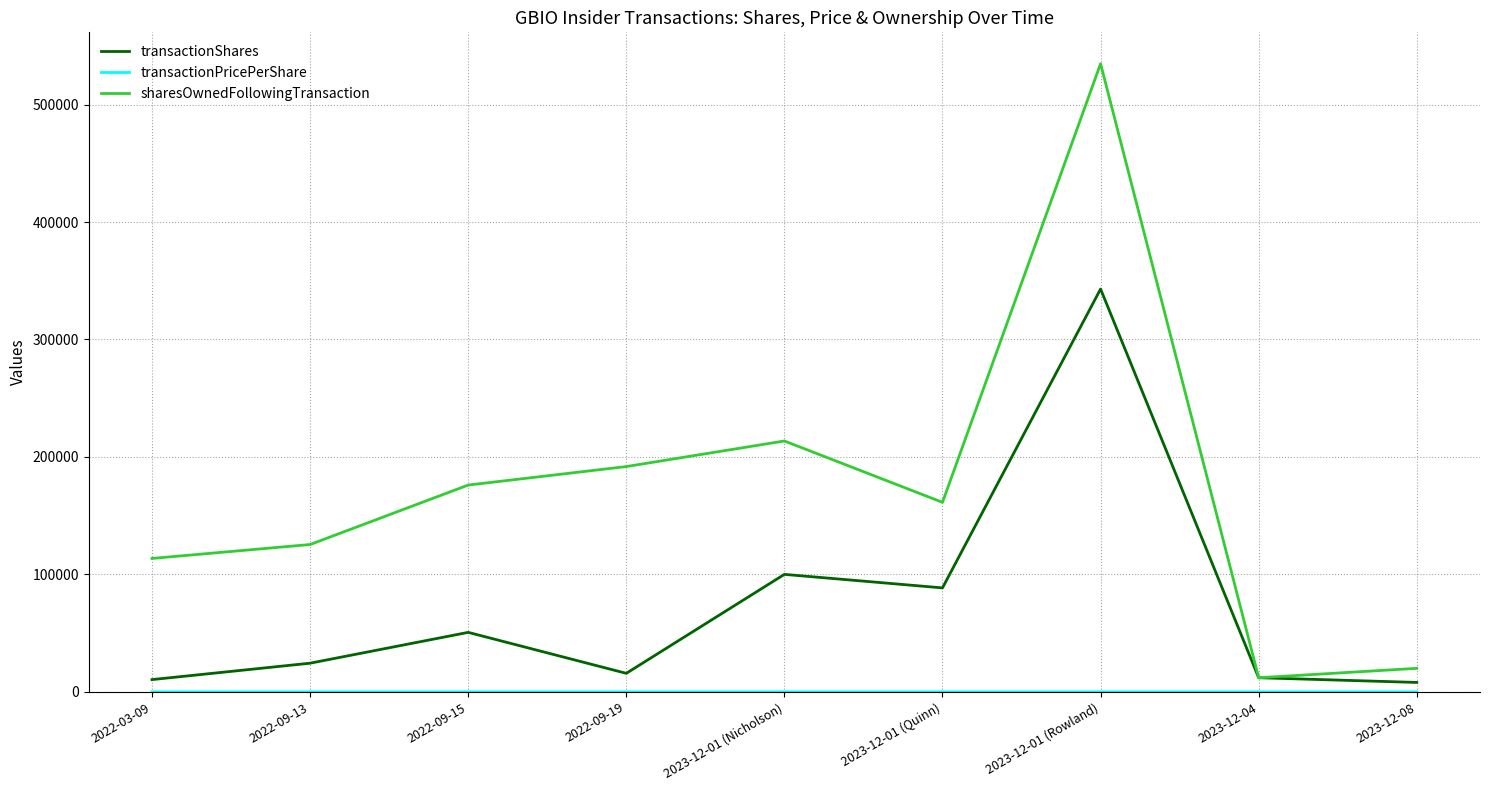

How many distinct data groups are displayed?

3